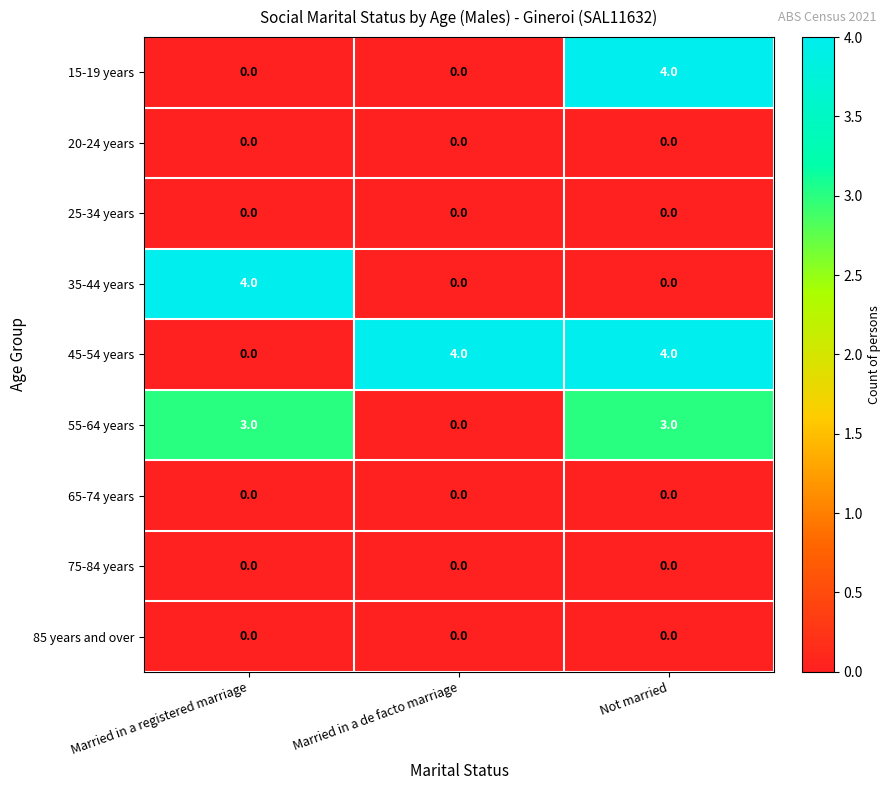

What is the difference between the 15-19 years values at Married in a registered marriage and Not married?

4